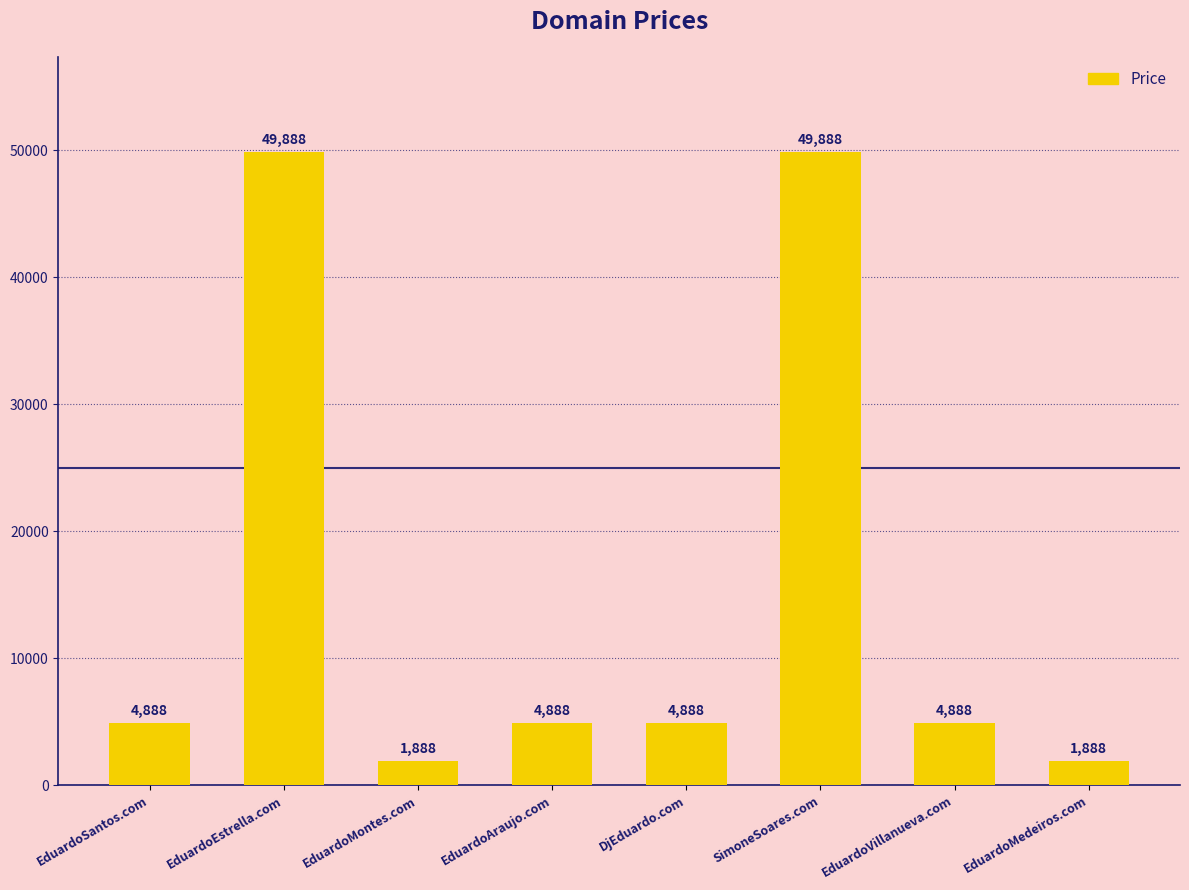

What value does the data have at SimoneSoares.com?

49888